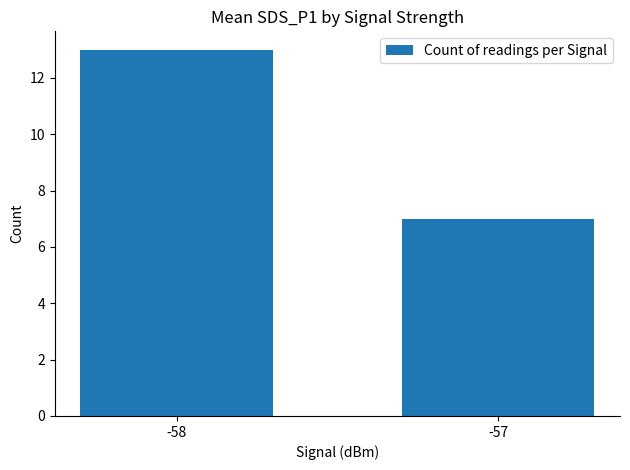

Is it true that the value at -58 is 13?

True